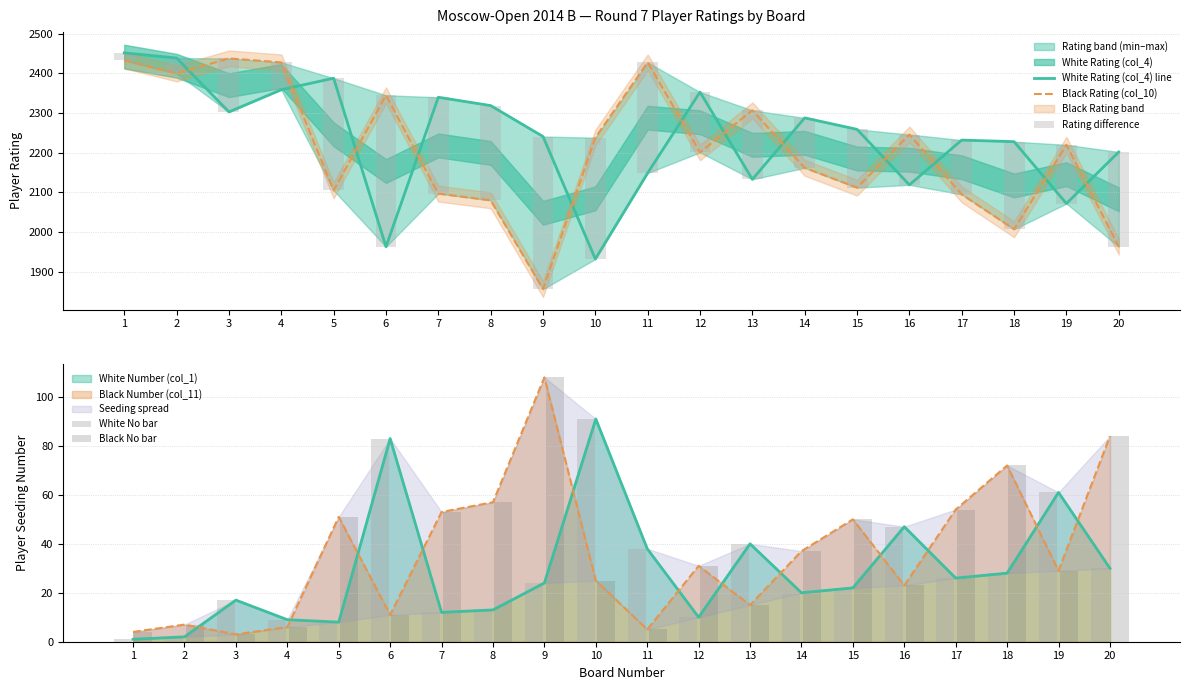

What is the difference between the Rating difference values at 19 and 9?

237